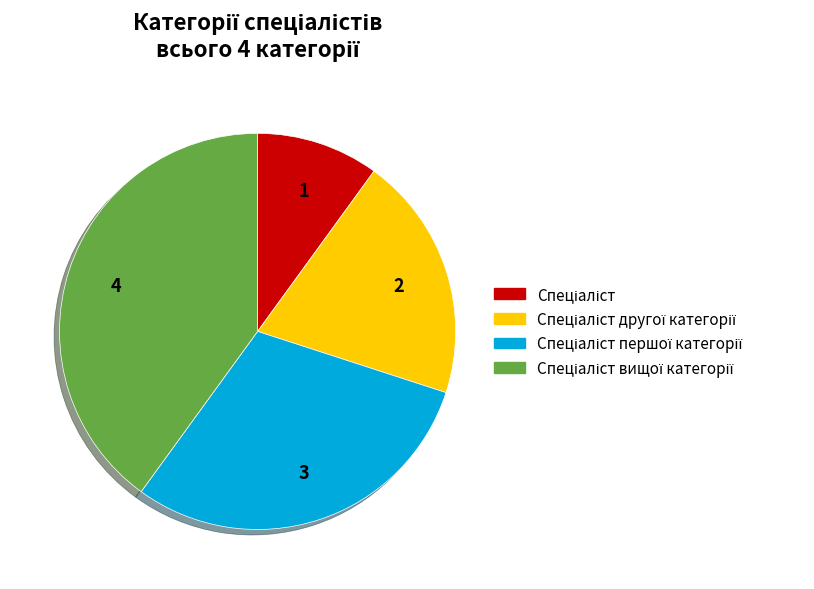

Does any single category account for the majority?

No